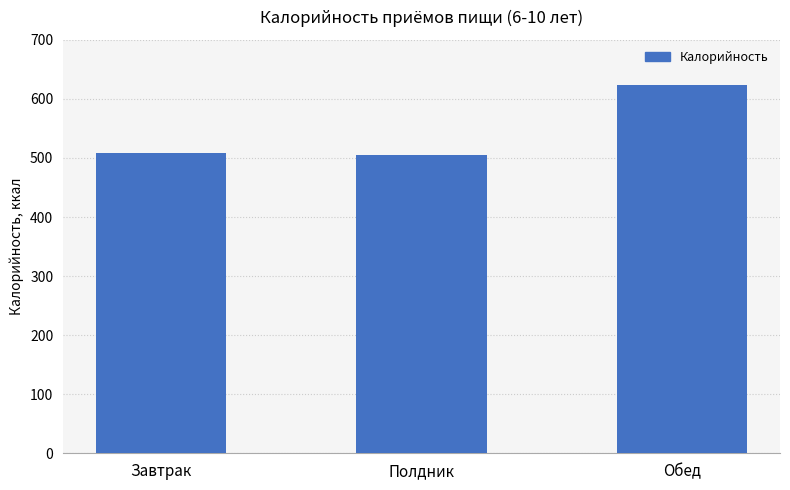

What is the greatest value displayed?

623.4